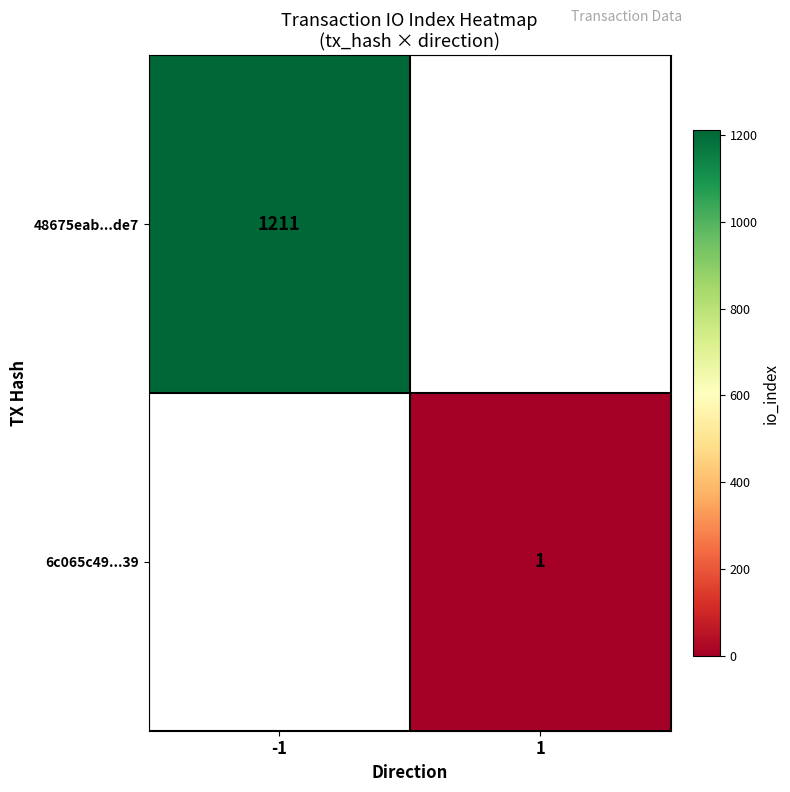

Is it true that 48675eab...de7 equals 380 at -1?

False